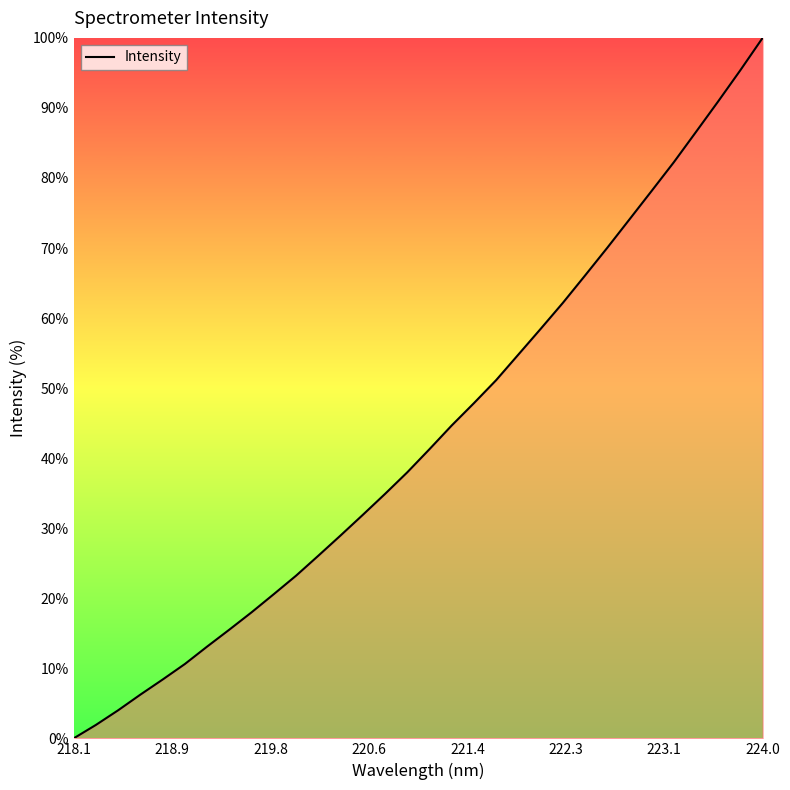

What is the greatest value displayed?

100.0